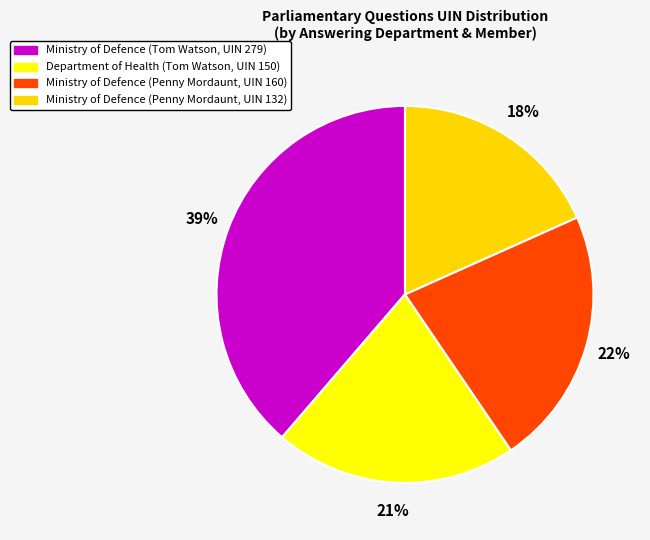

The Department of Health (Tom Watson, UIN 150) slice represents 21% of the pie. True or false?

True